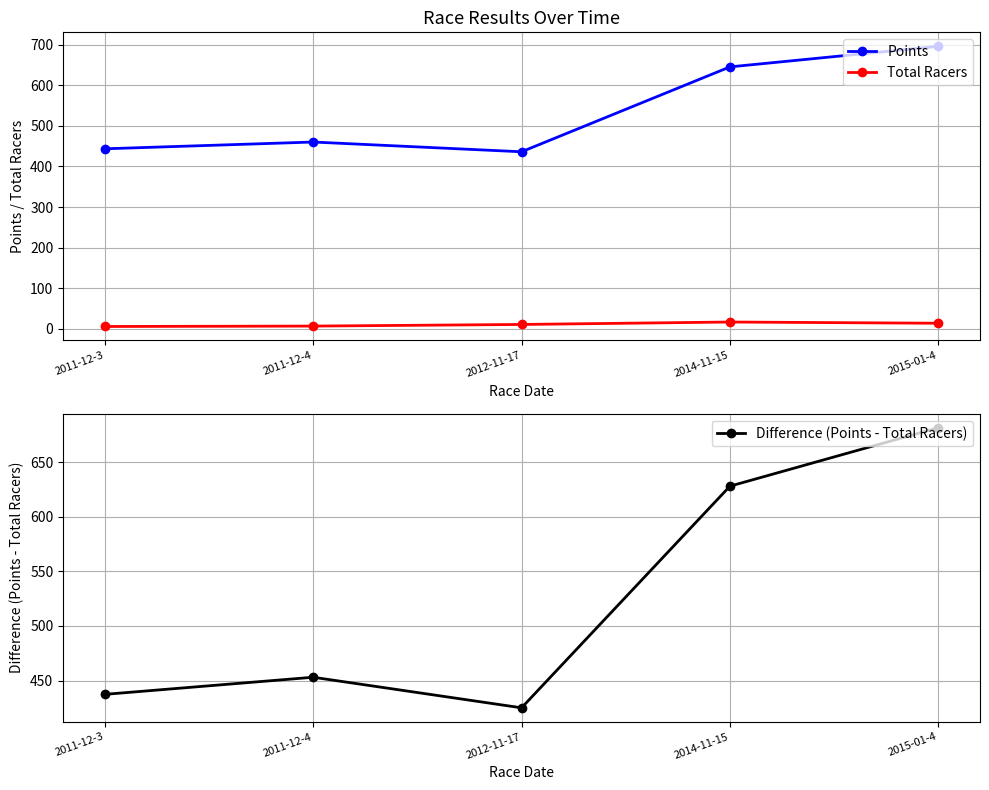

Reading right to left, list all the values displayed in this chart.

Points: 695.5	644.9	436.0	460.0	443.3
Total Racers: 14.0	17.0	11.0	7.0	6.0
Difference (Points - Total Racers): 681.5	627.9	425.0	453.0	437.3